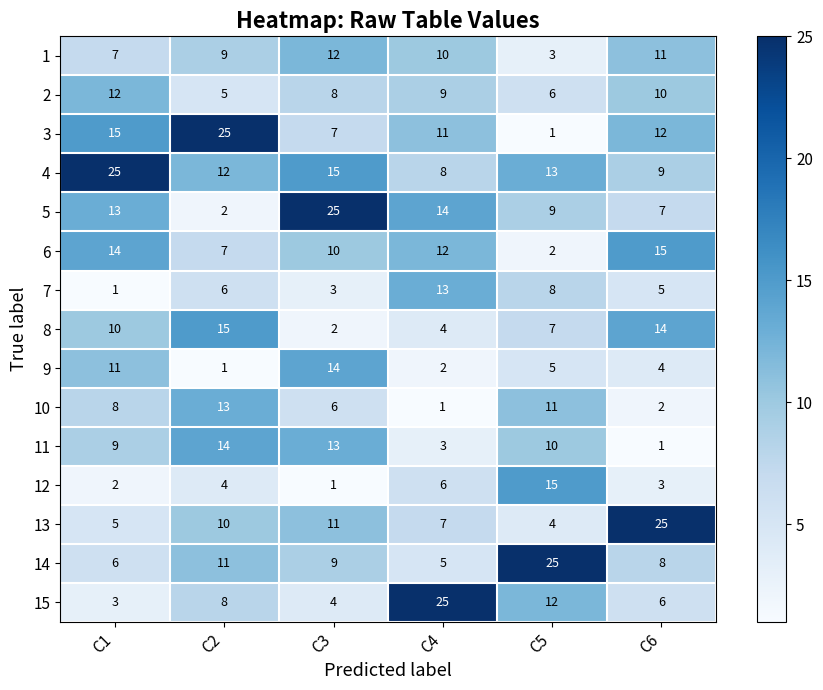

True or false: 7 has a value of 1 at C1.

True